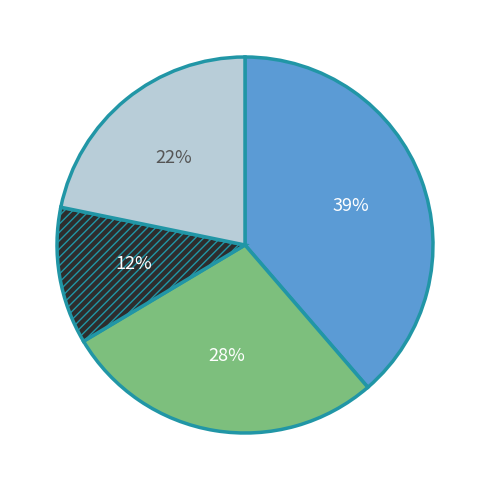

To the nearest percent, what is the average slice percentage?

25%